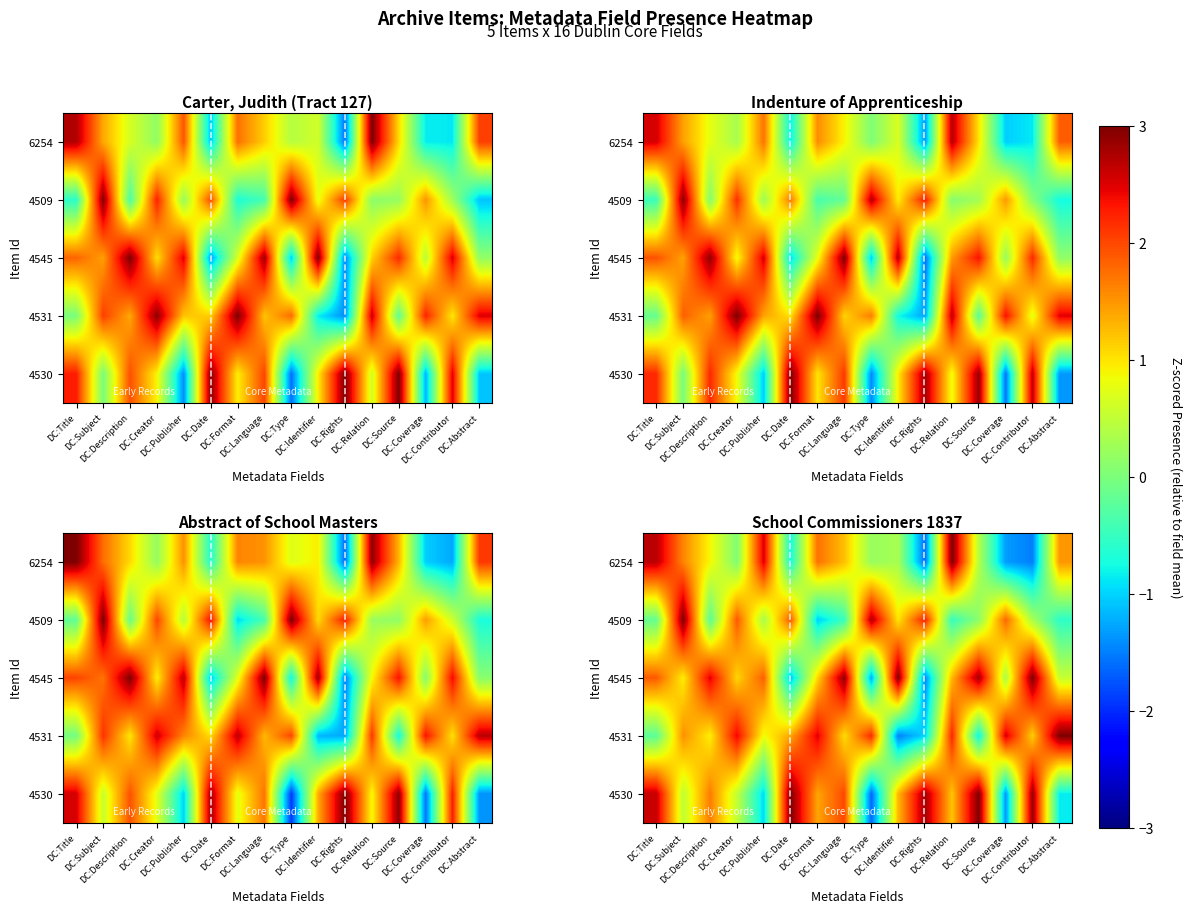

At which category does the chart reach its minimum across all series?

DC:Type